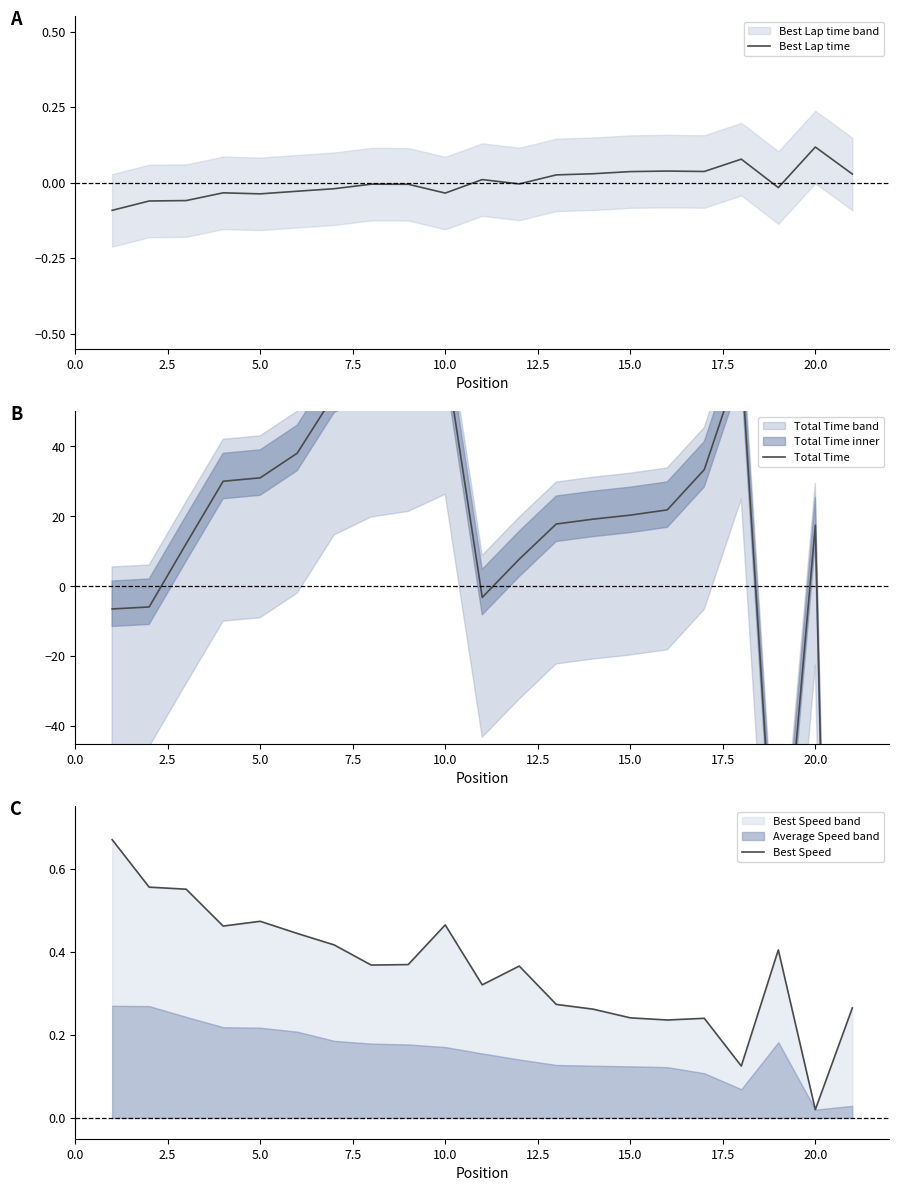

True or false: Best Lap time has a value of 0.1 at 15.0.

False